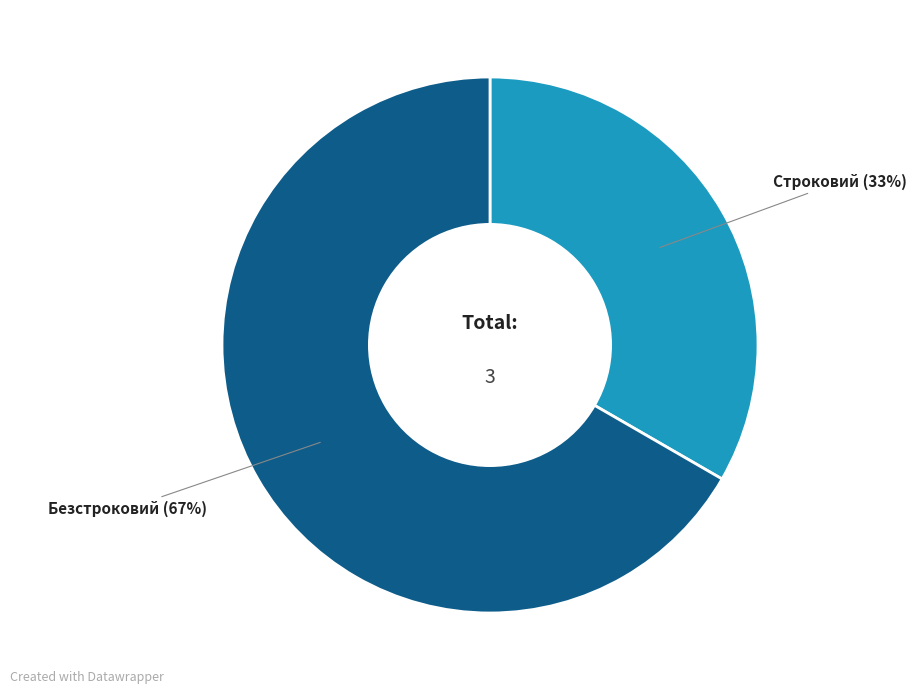

Is there a majority slice in this chart?

Yes